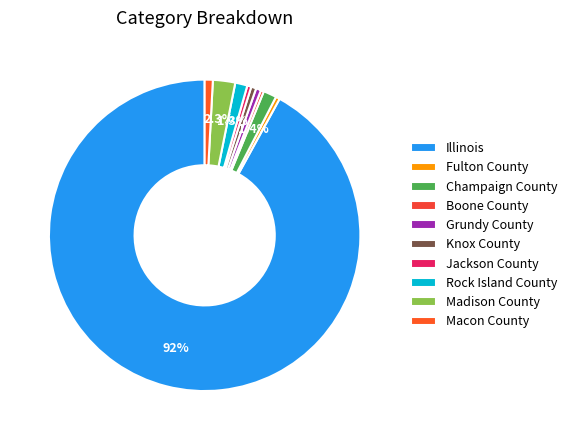

How many segments does this pie chart have?

10